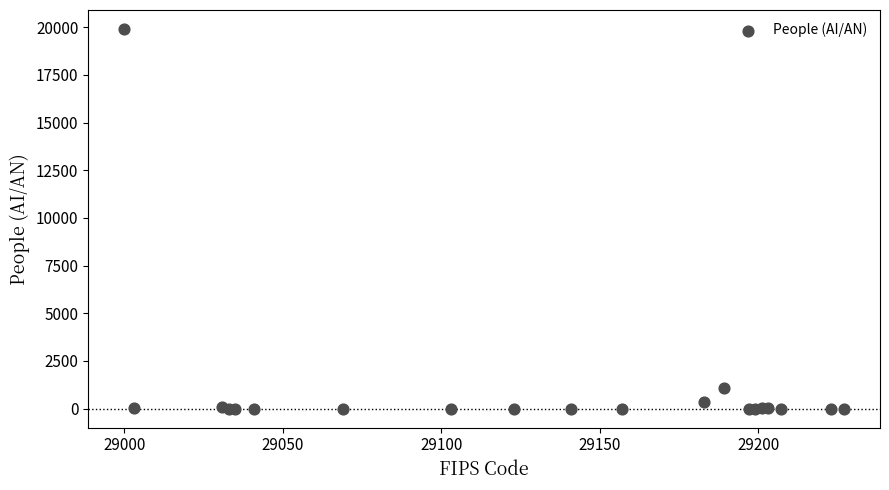

What Y value in the scatter plot is closest to 9952?

1074